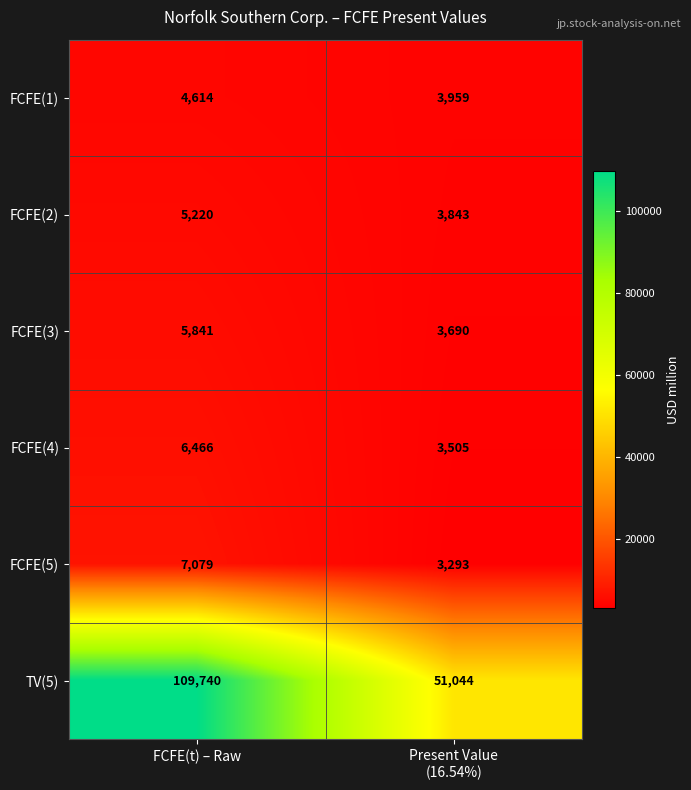

The value of FCFE(5) at FCFE(t) – Raw is 7079. True or false?

True